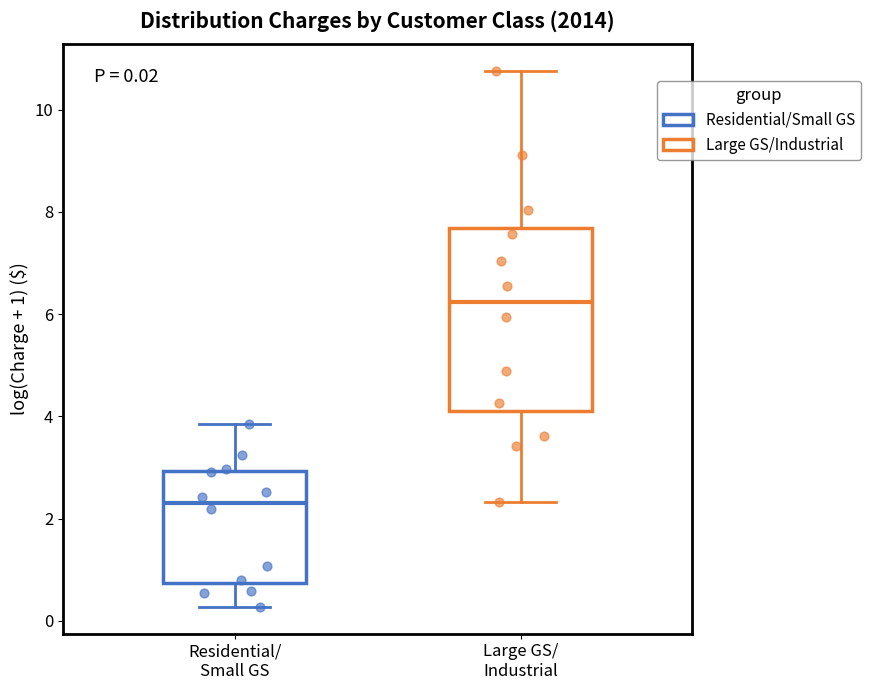

Which box's median line is the lowest?

Residential/ Small GS